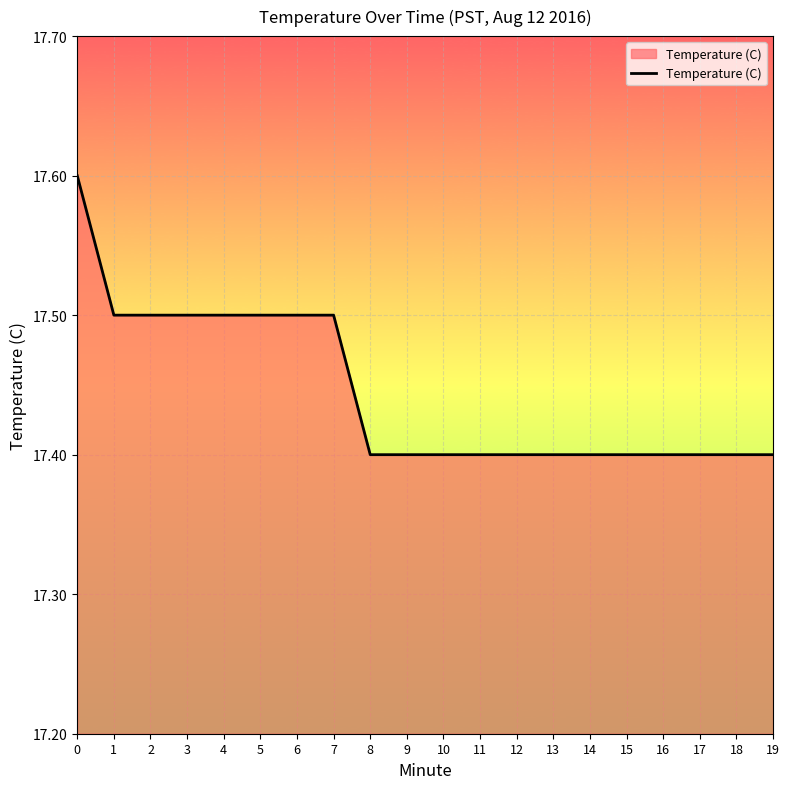

Approximately how many times larger is the value at 17 compared to 10?

1.0